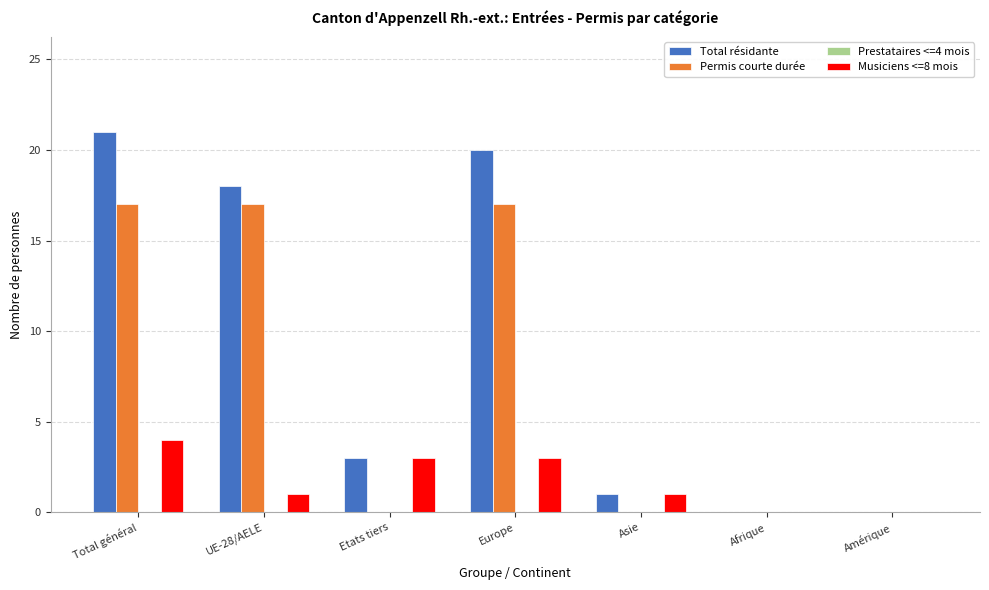

The Permis courte durée series shows 0 at Afrique. True or false?

True